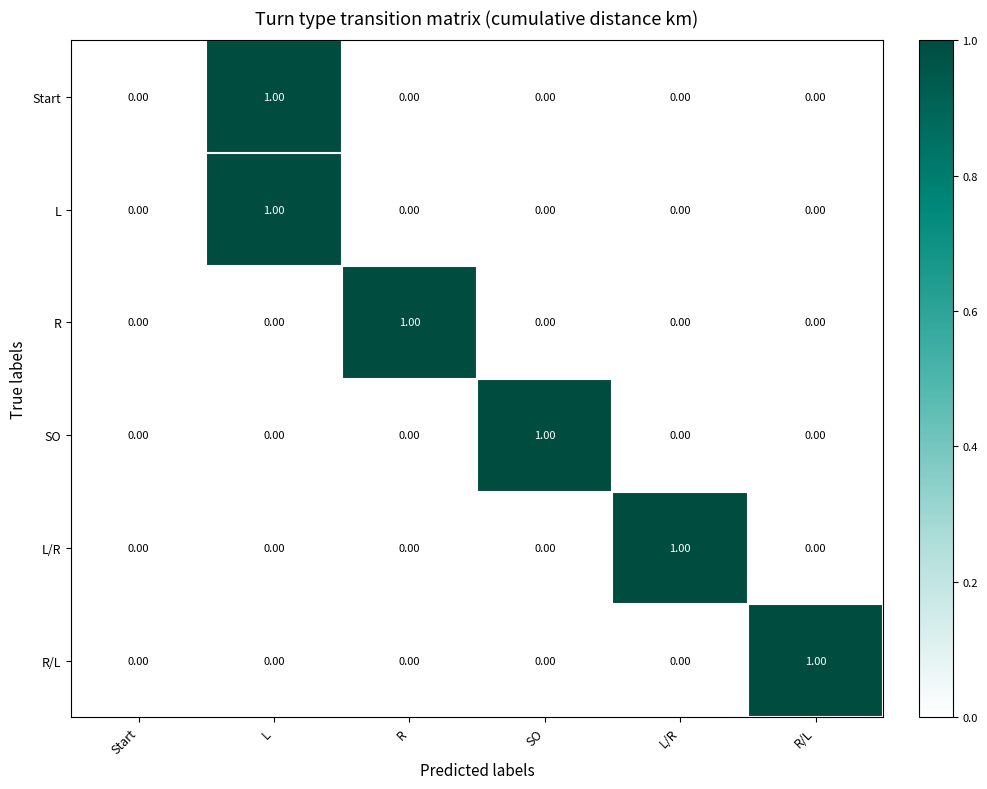

At which category is the sum across all series the highest?

L